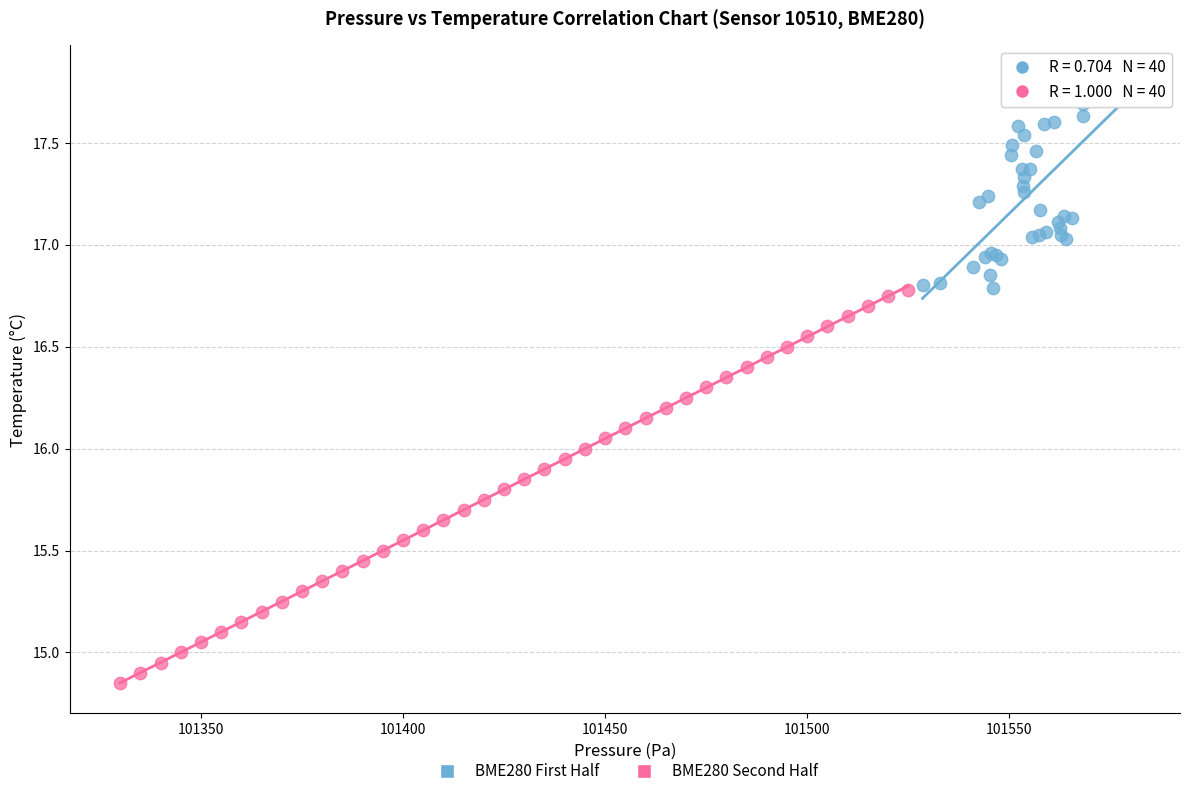

Which series has the widest spread of Y values?

BME280 Second Half